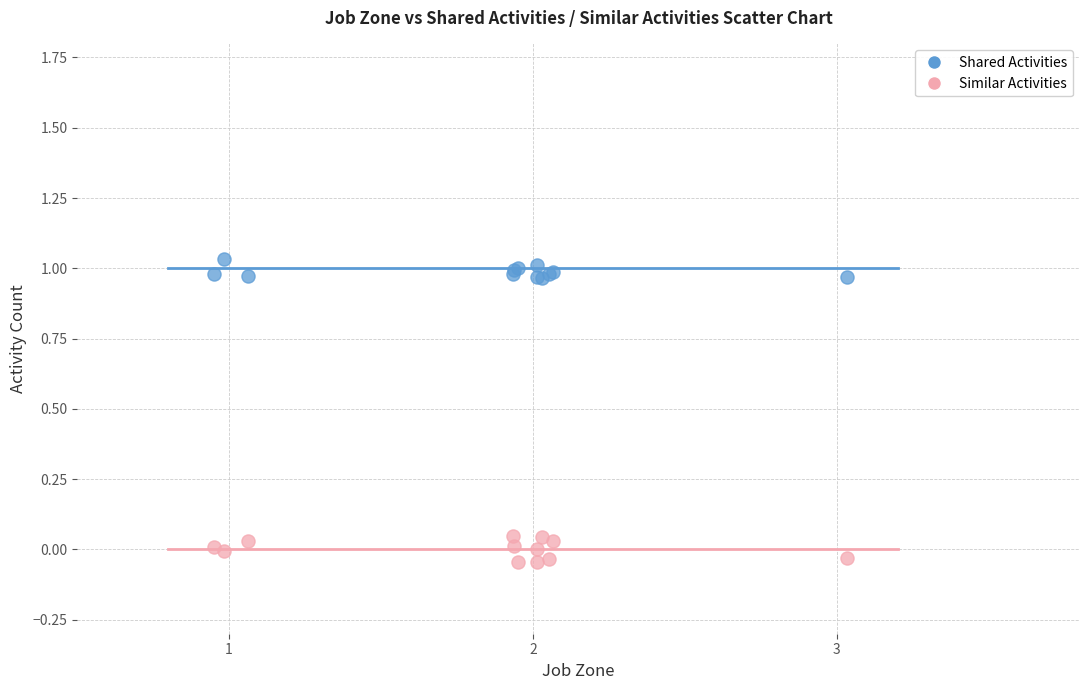

Which series contains the highest Y value?

Shared Activities